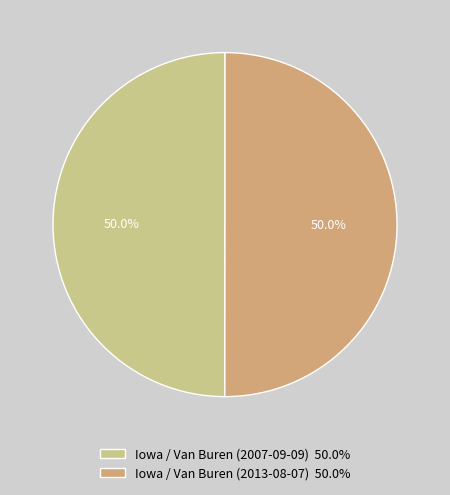

True or false: Iowa / Van Buren (2007-09-09) accounts for 50% of the total.

True